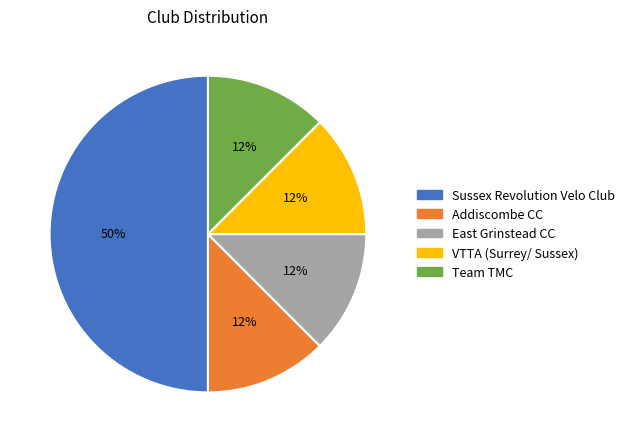

To the nearest percent, what is the average slice percentage?

20%